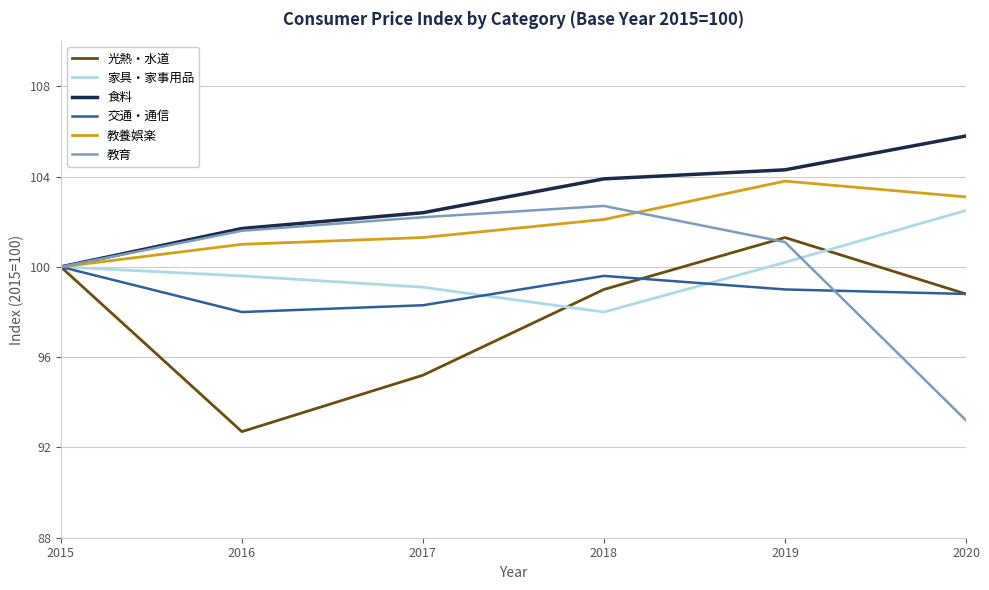

In 家具・家事用品, how many points are lower than both neighbors (excluding endpoints)?

1